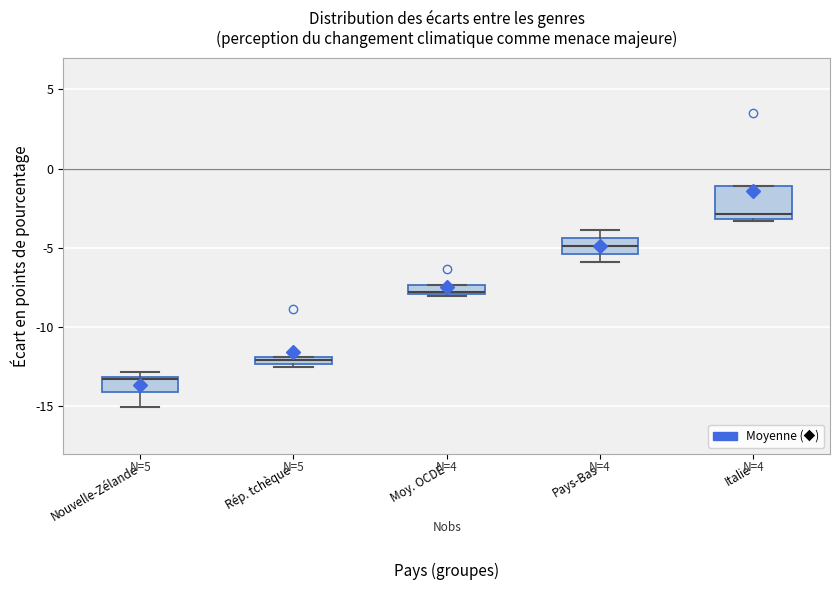

Where is the upper edge of the box for Nouvelle-Zélande on the y-axis? The values are not printed on the chart, so give them approximately, as read against the axis.

-13.0